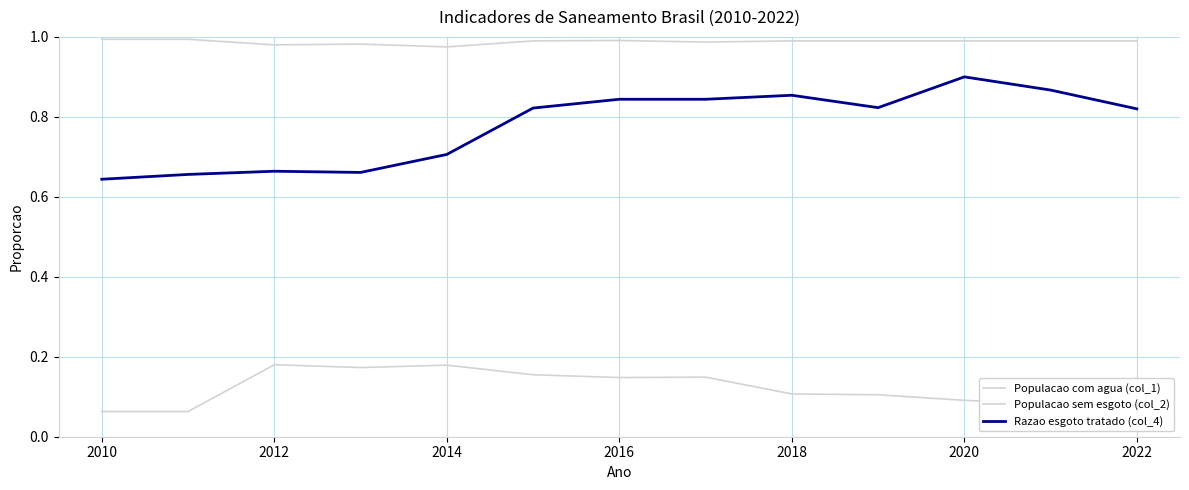

How many categories are shown in the chart?

13